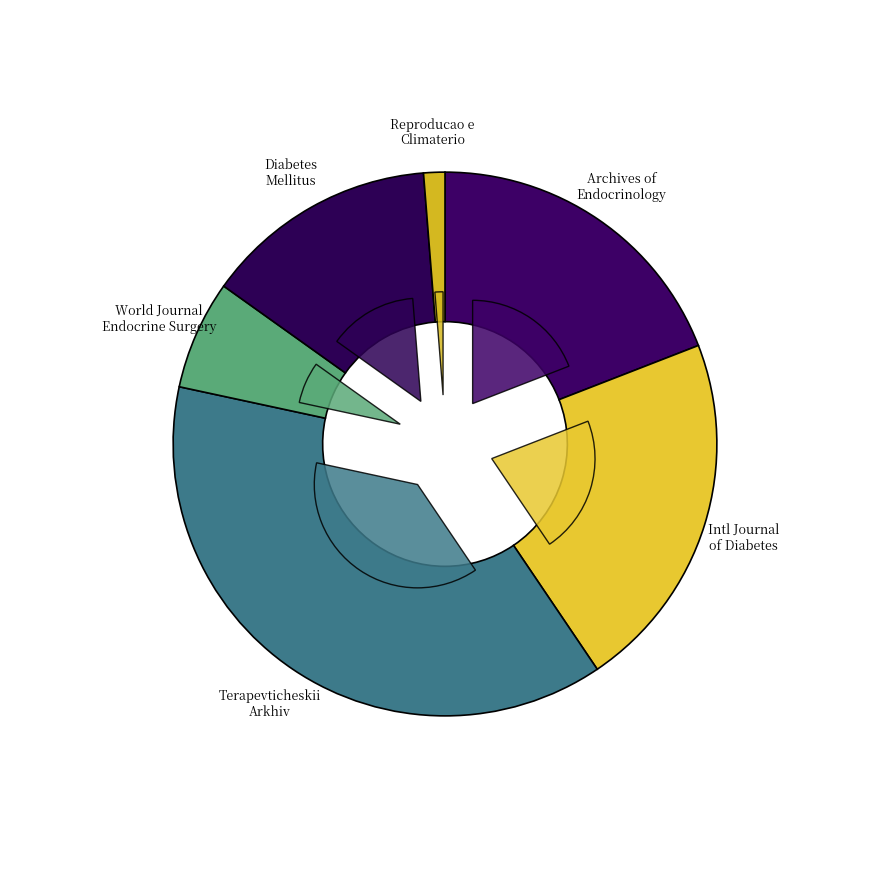

To the nearest percent, what is the combined percentage of International Journal of Diabetes in Developing Countries and World Journal of Endocrine Surgery?

28%